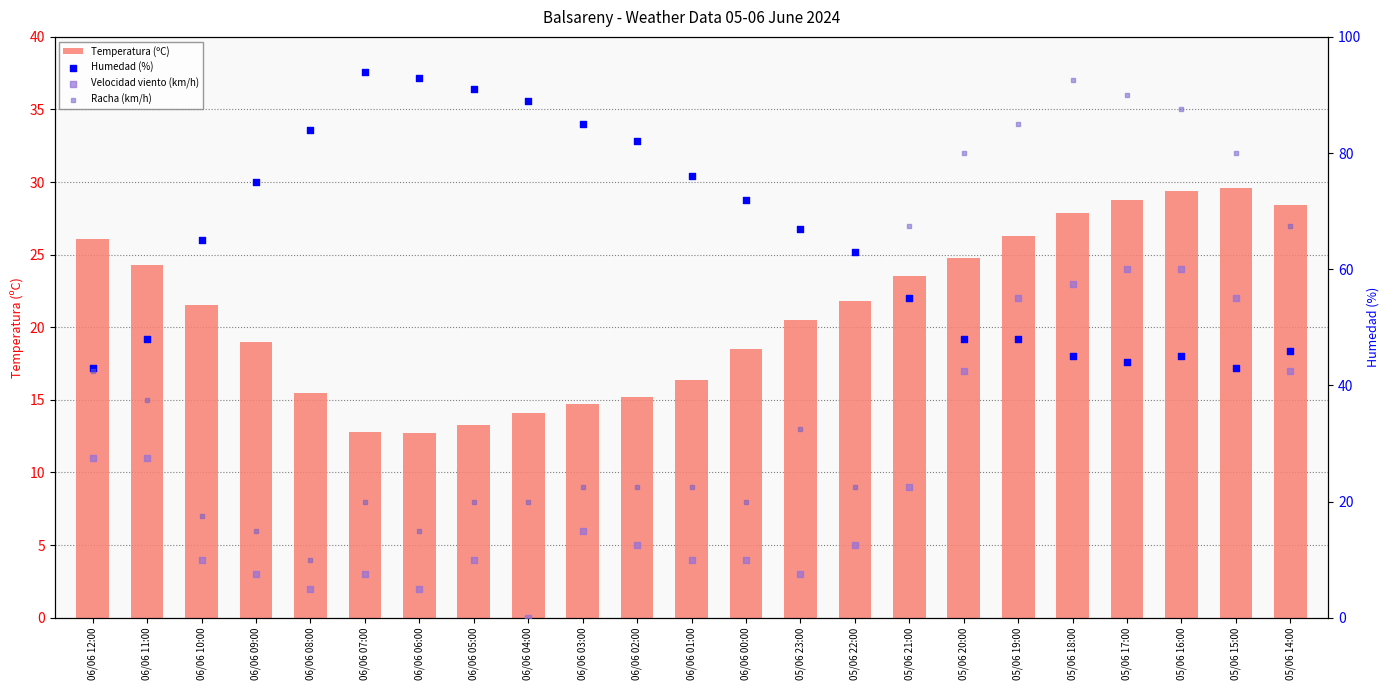

Which series reaches the minimum Y coordinate?

Velocidad viento (km/h)